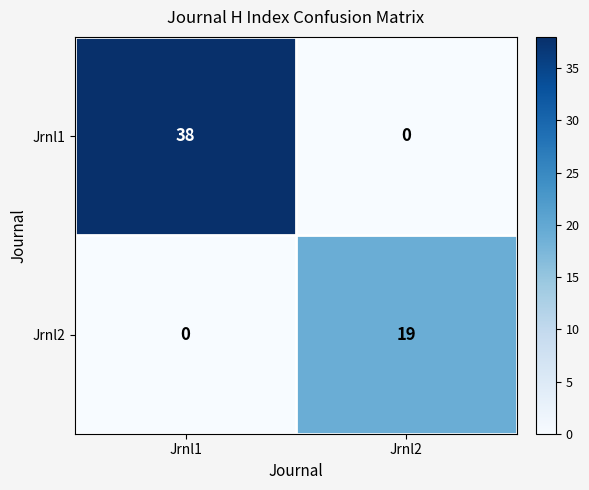

List the series in order of their overall mean, lowest first.

Jrnl2, Jrnl1